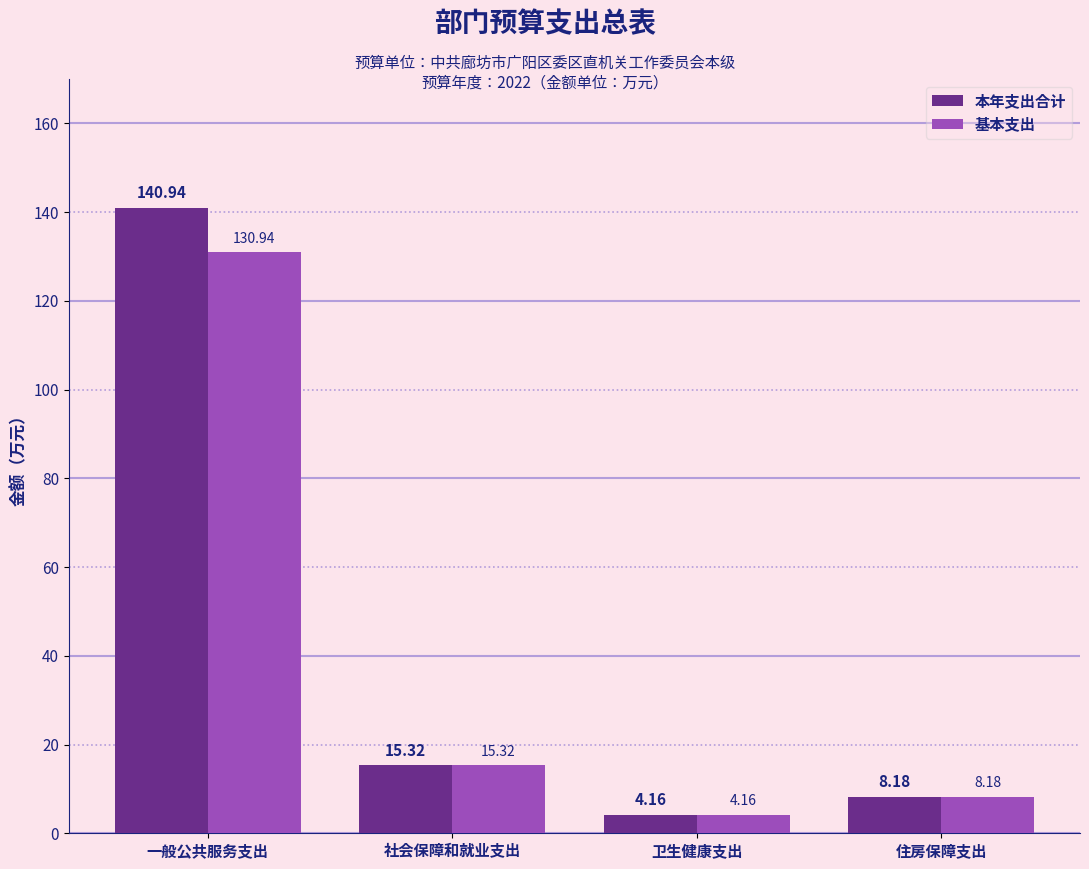

Which series changed the most between 一般公共服务支出 and 卫生健康支出?

本年支出合计